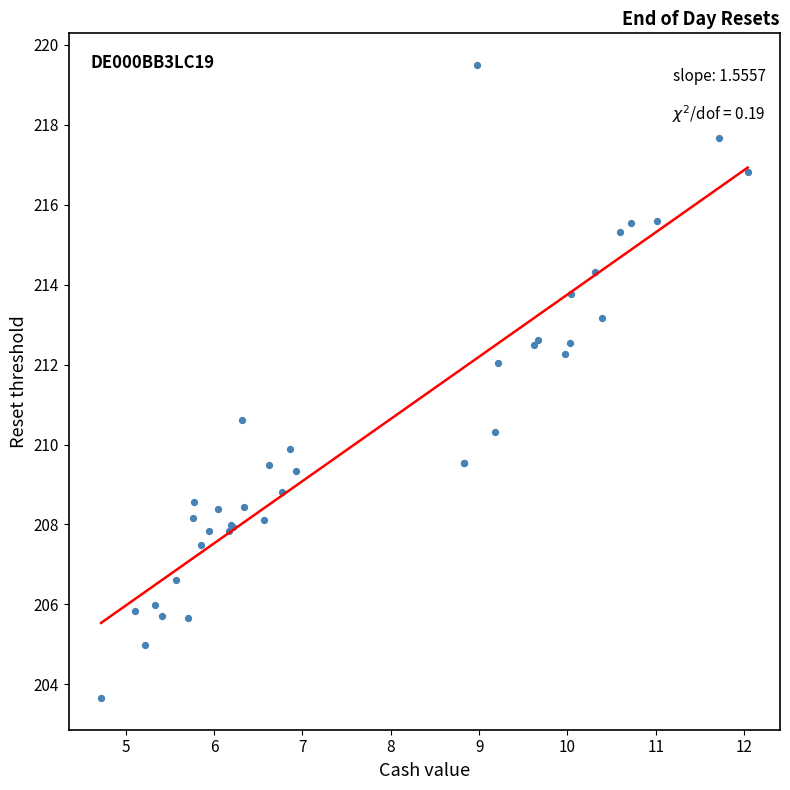

What Y value in the scatter plot is closest to 211?

210.6